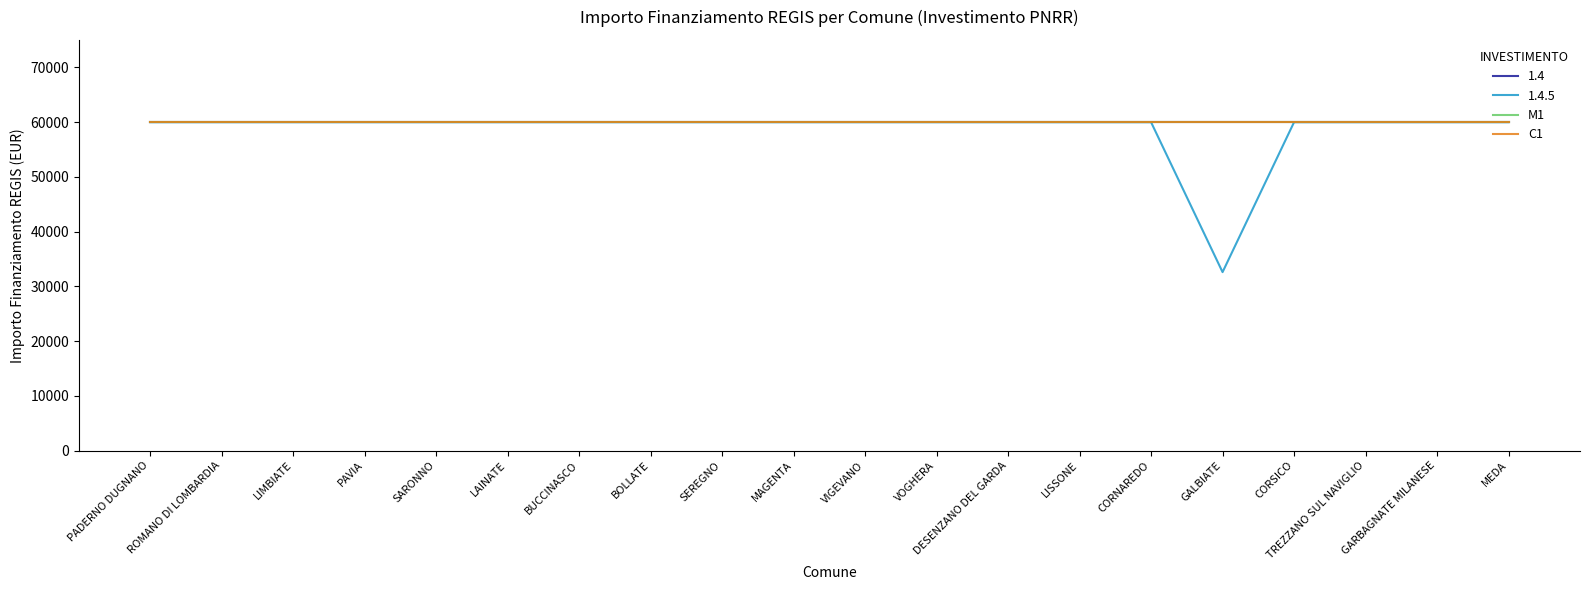

What value does the 1.4.5 series have at PAVIA, to the nearest 10?

59970